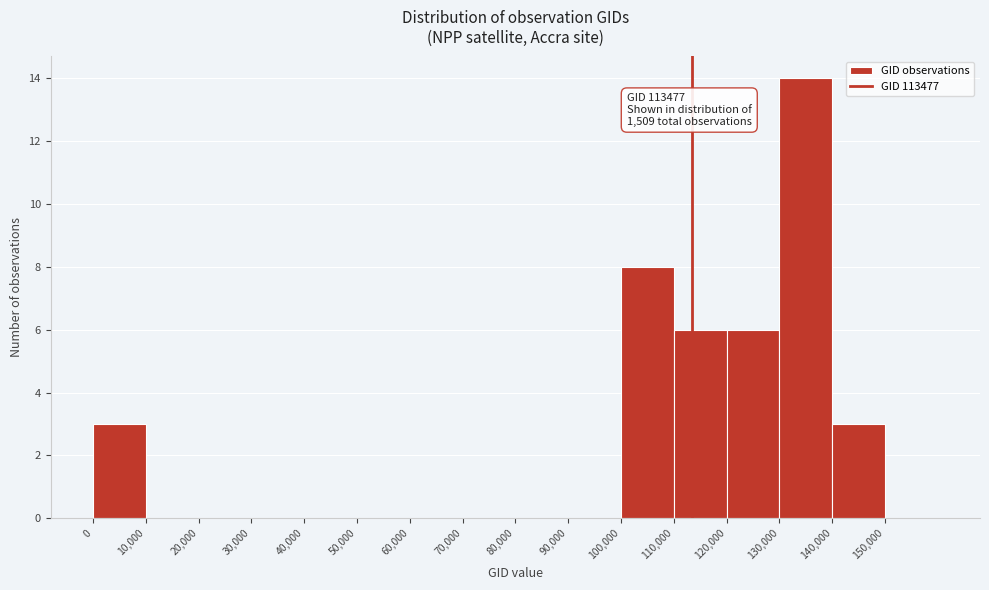

Which range on the x-axis has the tallest bar?

130000 to 140000